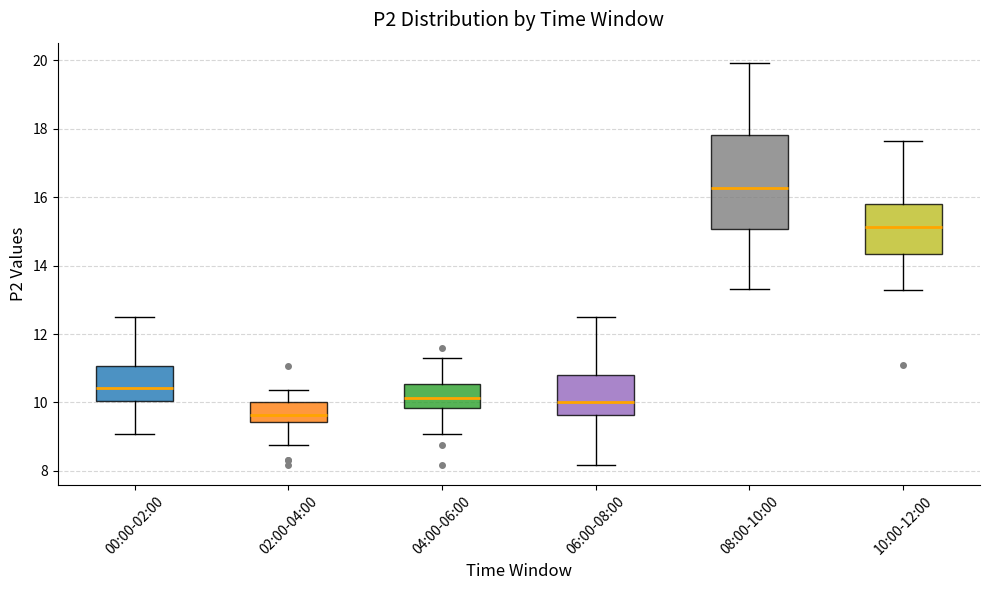

Which box has the lowest median line?

02:00-04:00